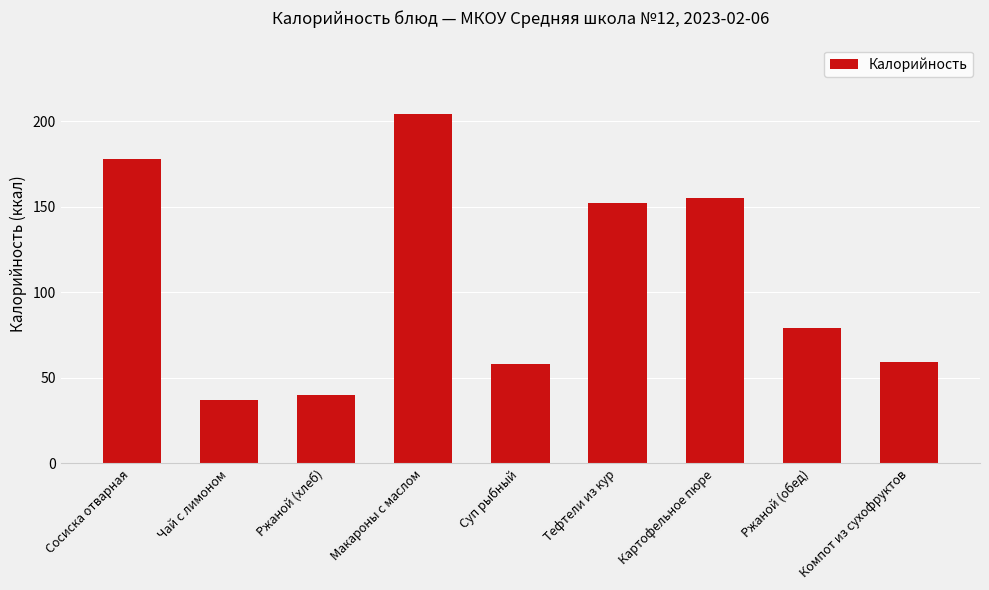

Reading left to right, extract all data points from this chart.

Сосиска отварная=178.0	Чай с лимоном=37.0	Ржаной (хлеб)=40.0	Макароны с маслом=204.0	Суп рыбный=58.0	Тефтели из кур=152.0	Картофельное пюре=155.0	Ржаной (обед)=79.2	Компот из сухофруктов=59.2